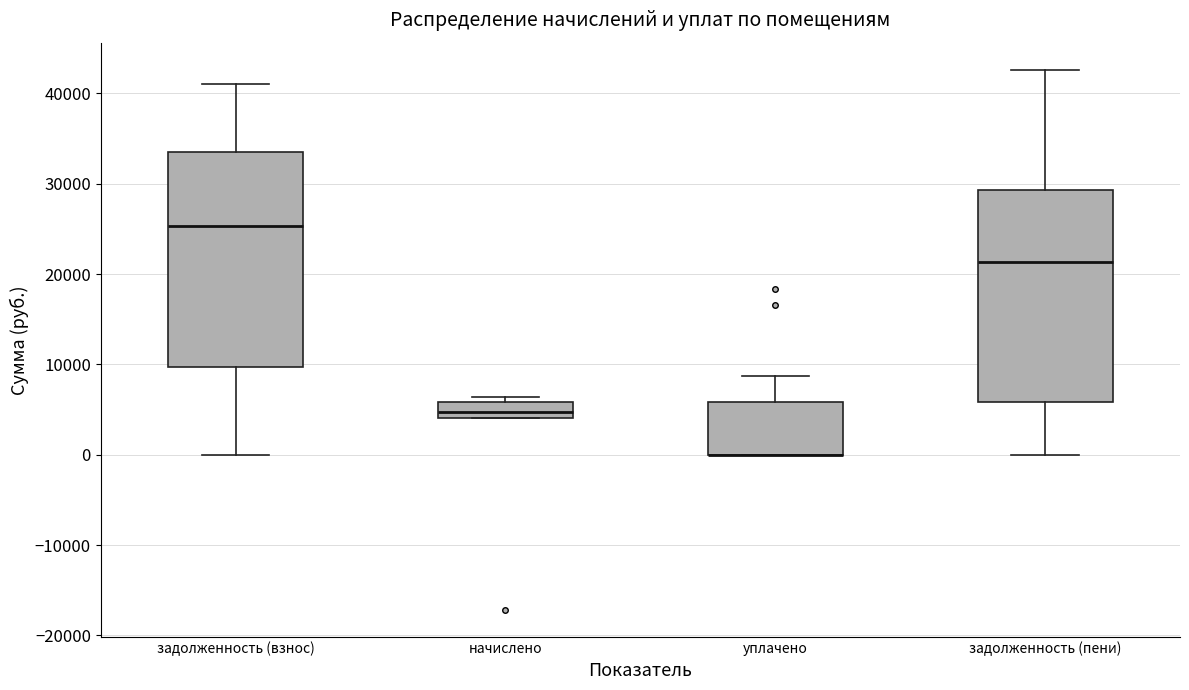

Reading left to right, read every box against the y-axis: the position of its median line, the range the box covers, and the ends of its whiskers. The values are not printed on the chart, so give them approximately, as read against the axis.

задолженность (взнос): median 25000, box 10000 to 34000, whiskers 0 to 41000
начислено: median 5000, box 4000 to 6000, whiskers 4000 to 6000 (just above the box's upper edge)
уплачено: median 0 (drawn on the box's lower edge), box 0 to 6000, whiskers 0 to 9000
задолженность (пени): median 21000, box 6000 to 29000, whiskers 0 to 43000